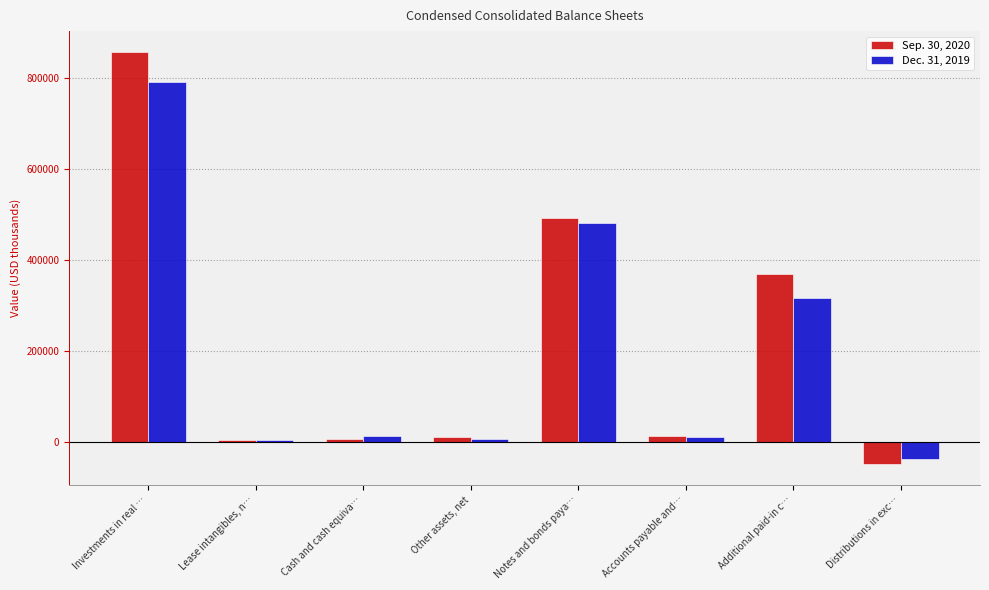

What is the spread (max minus min) of values at Accounts payable and…?

1865